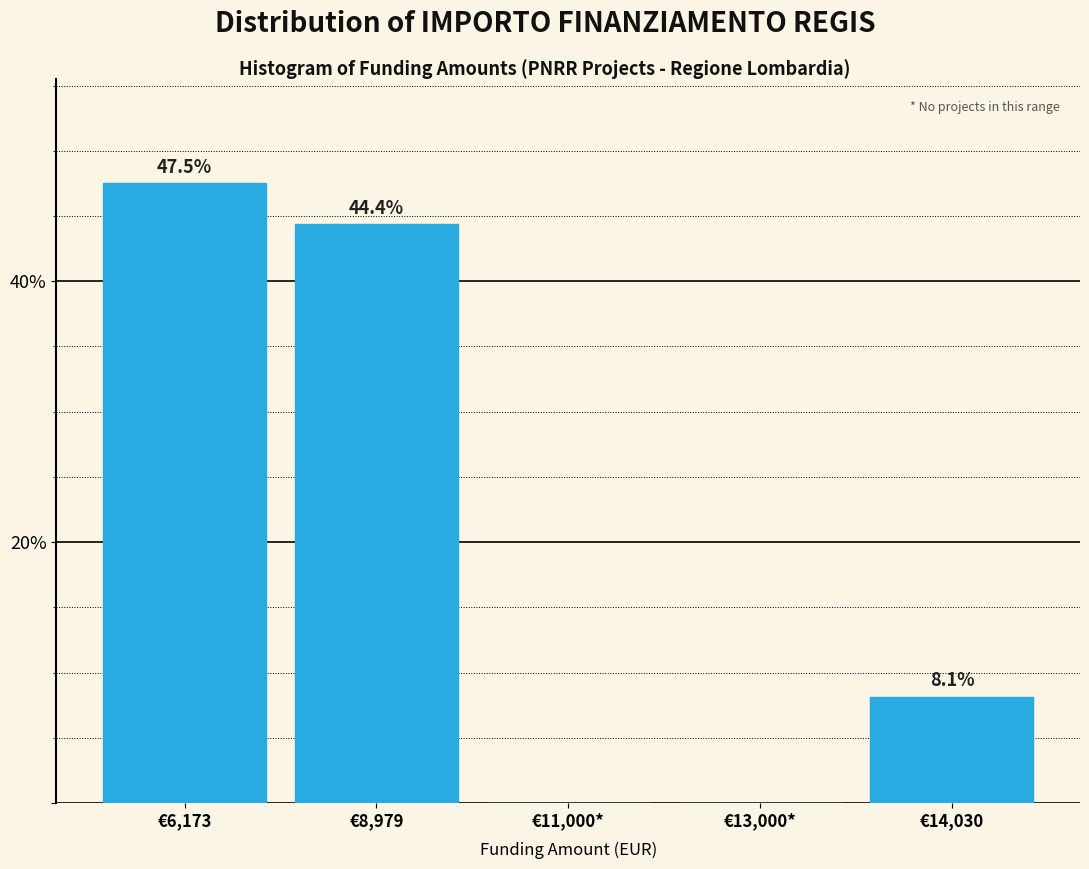

Reading left to right, extract all data points from this chart.

€6,173=47.5	€8,979=44.4	€11,000*=0.0	€13,000*=0.0	€14,030=8.1